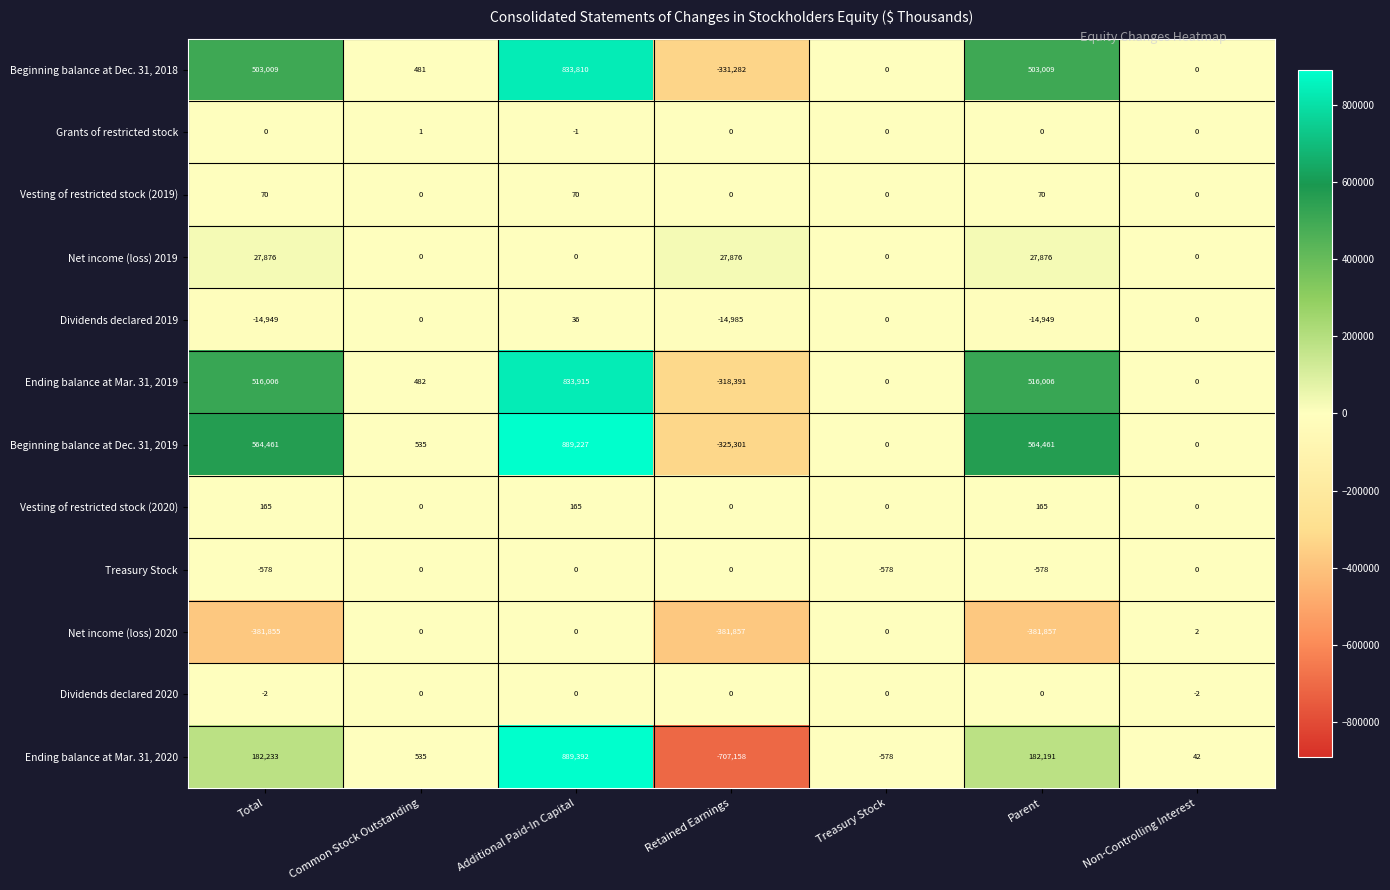

What is the maximum value shown in the chart?

889392